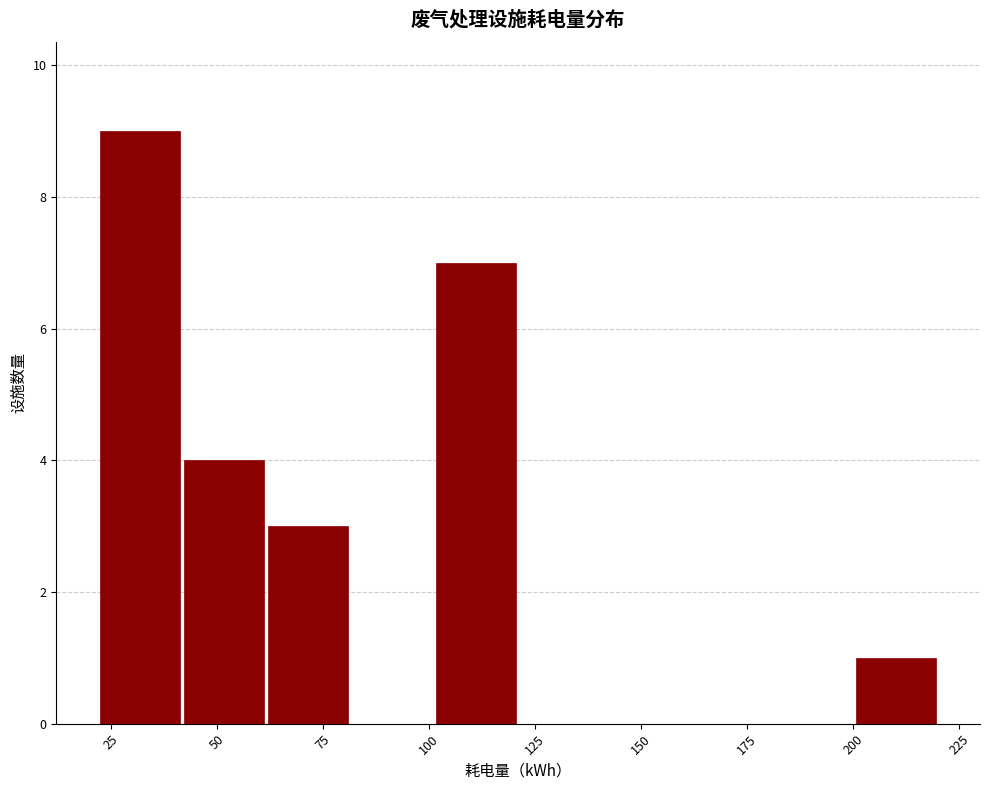

Read against the x-axis, roughly where is the centre of the tallest bar?

30